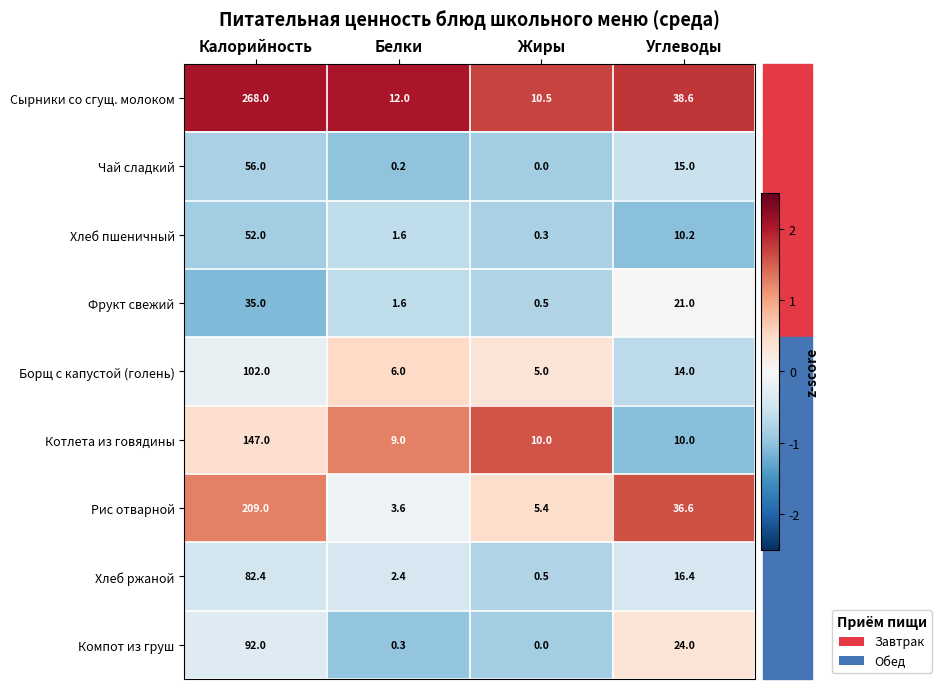

Is it true that Чай сладкий equals 14.6 at Калорийность?

False